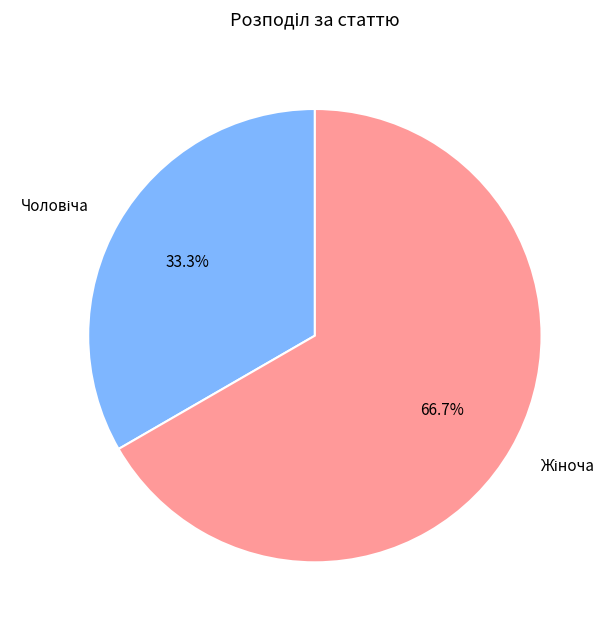

Does any single category account for the majority?

Yes